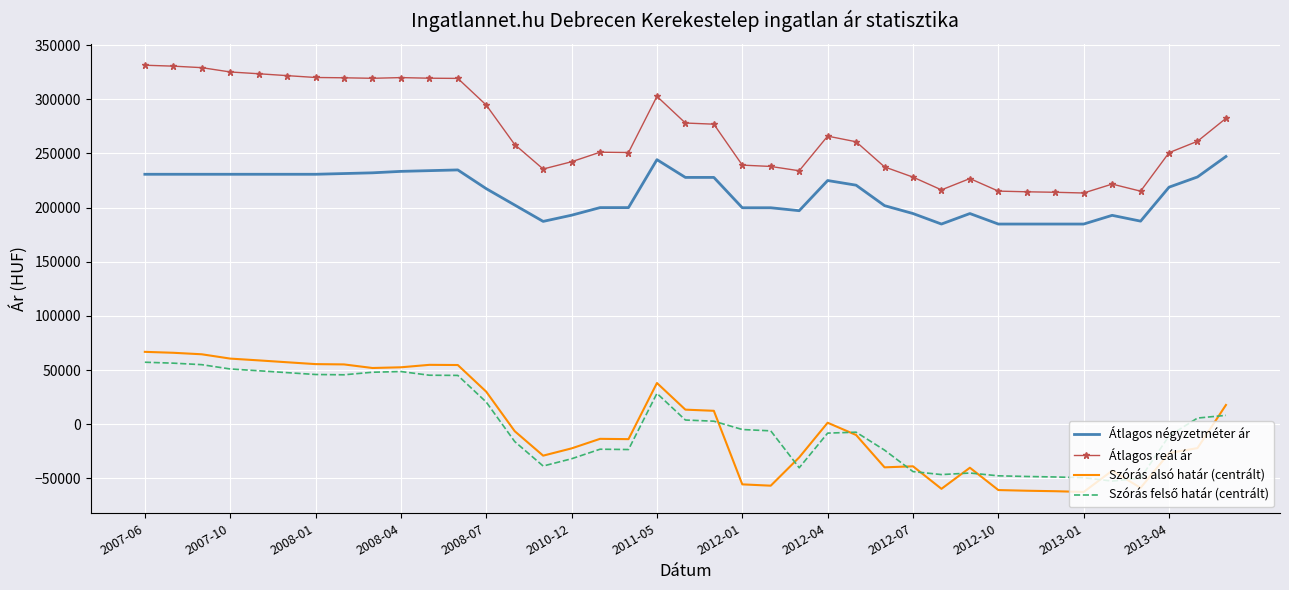

What is the maximum value shown in the chart?

331436.0